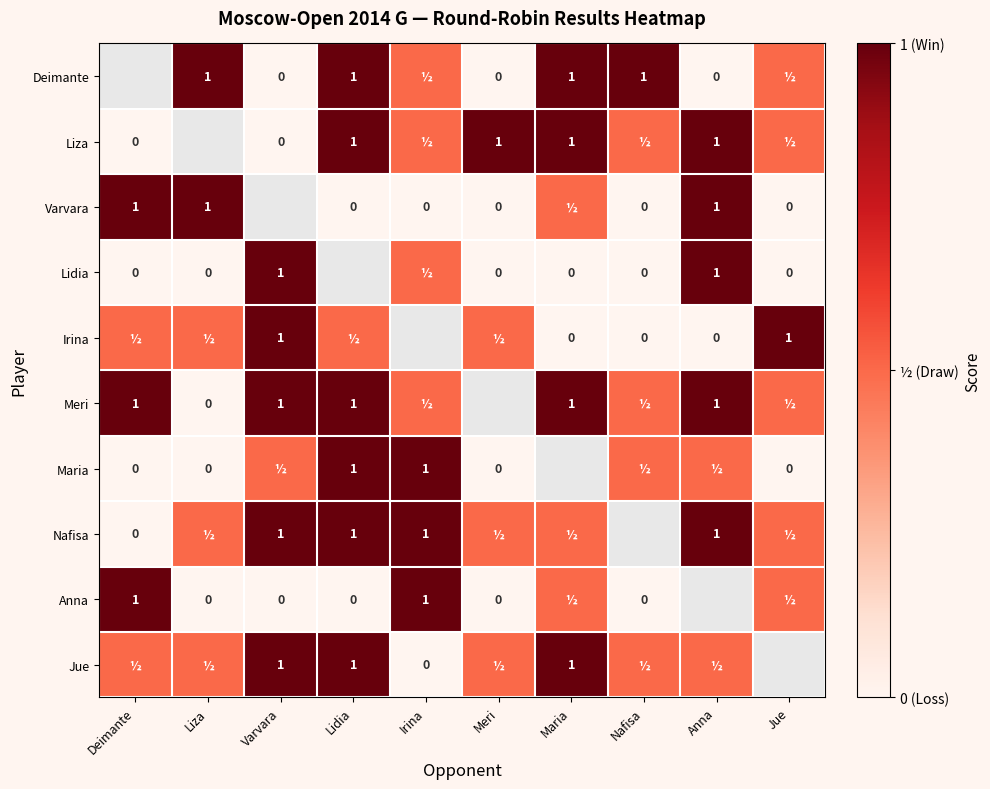

What is the greatest value displayed?

1.0